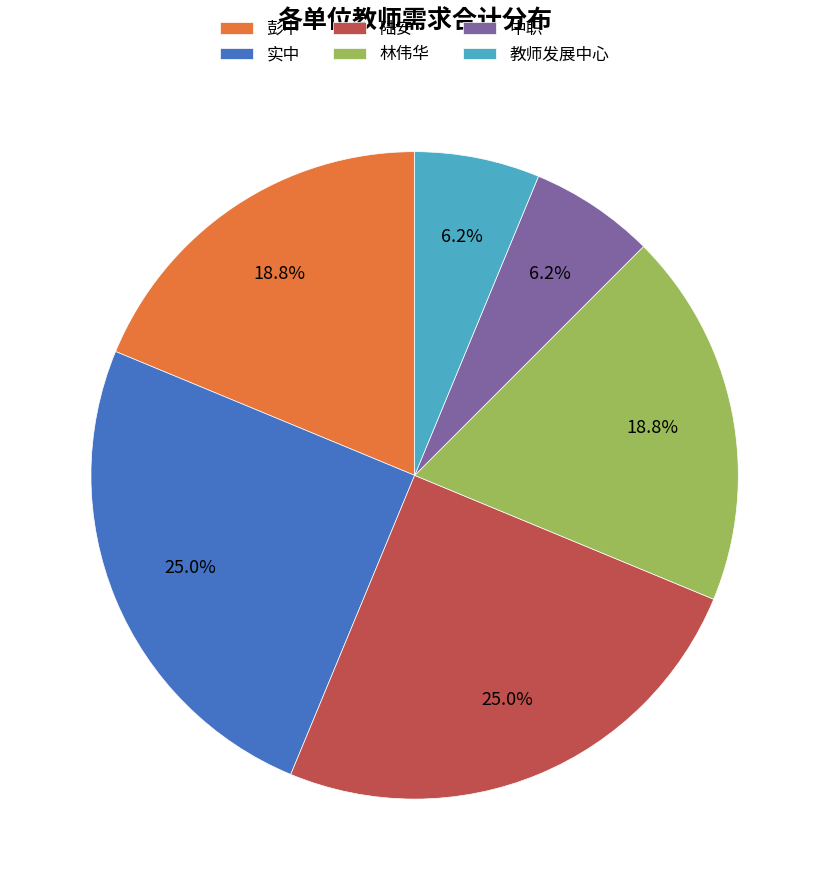

Does 教师发展中心 account for over 50% of the chart?

No